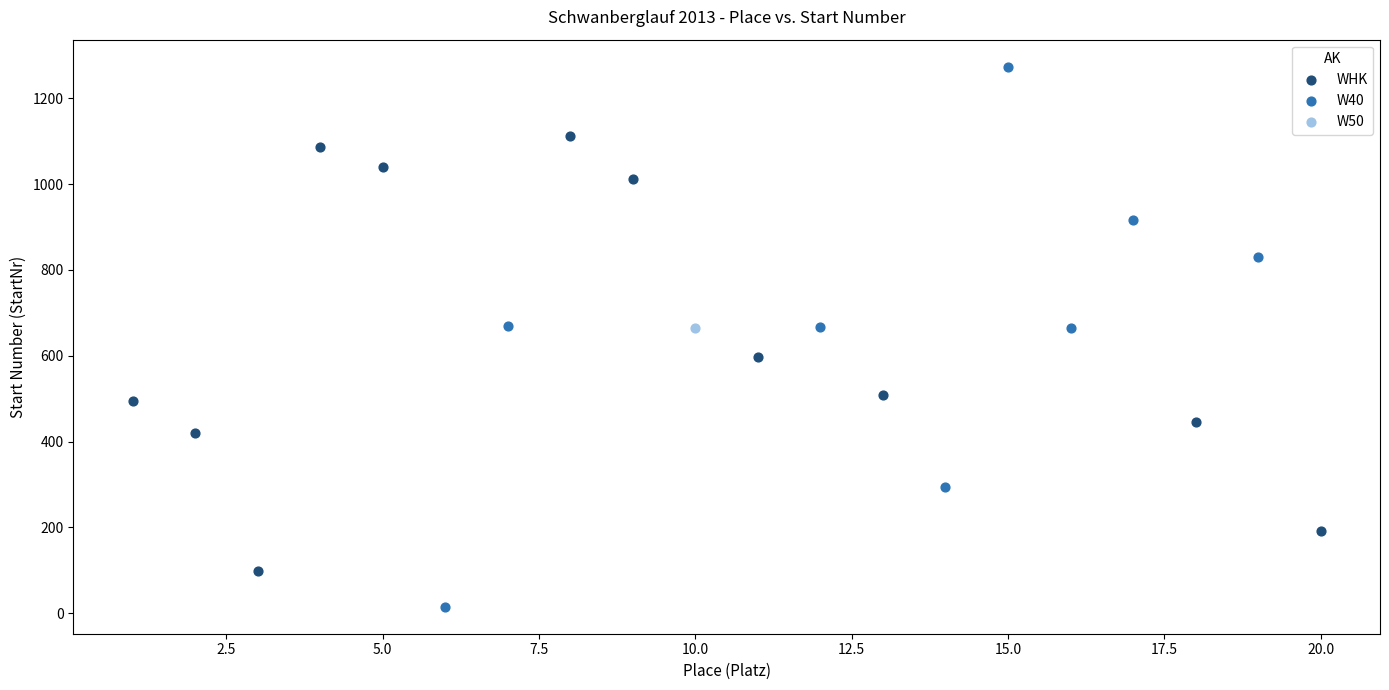

What are all the series names shown in the legend?

WHK, W40, W50